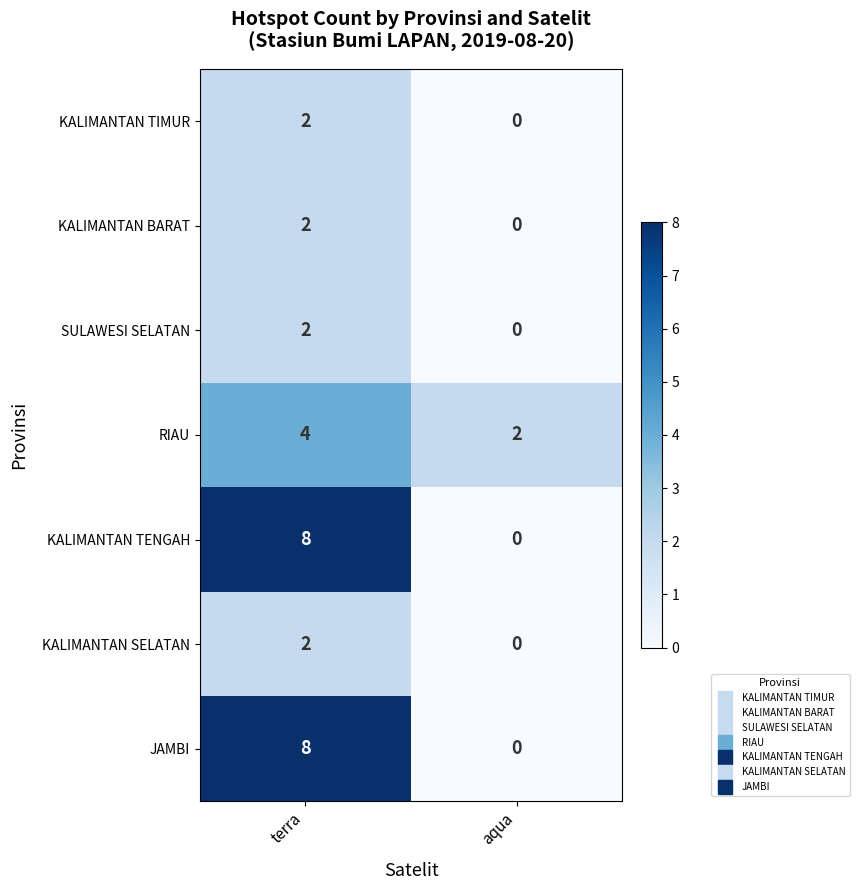

How many categories are shown in the chart?

2